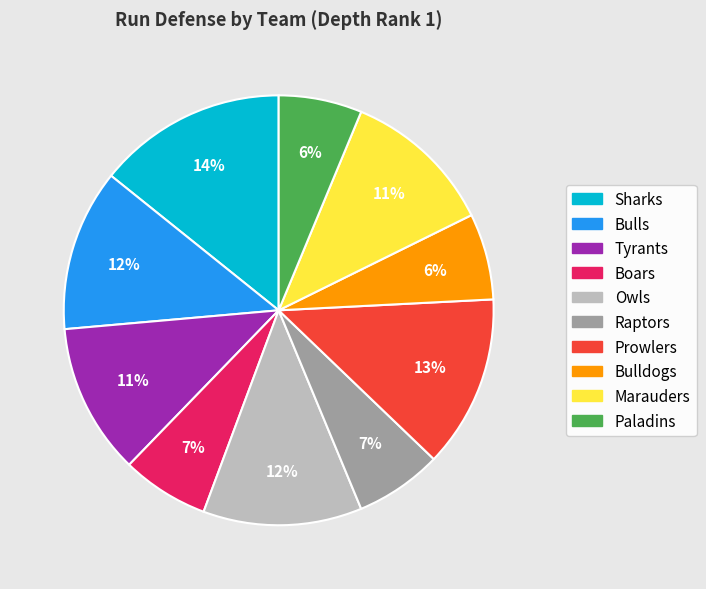

Is there a majority slice in this chart?

No